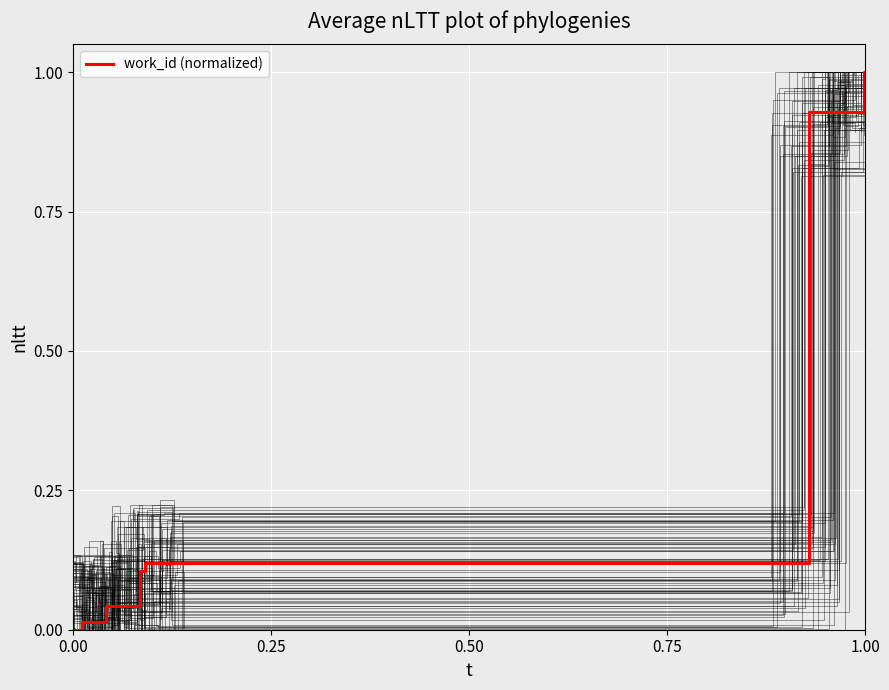

True or false: the data has more than 1 interior local peaks.

False